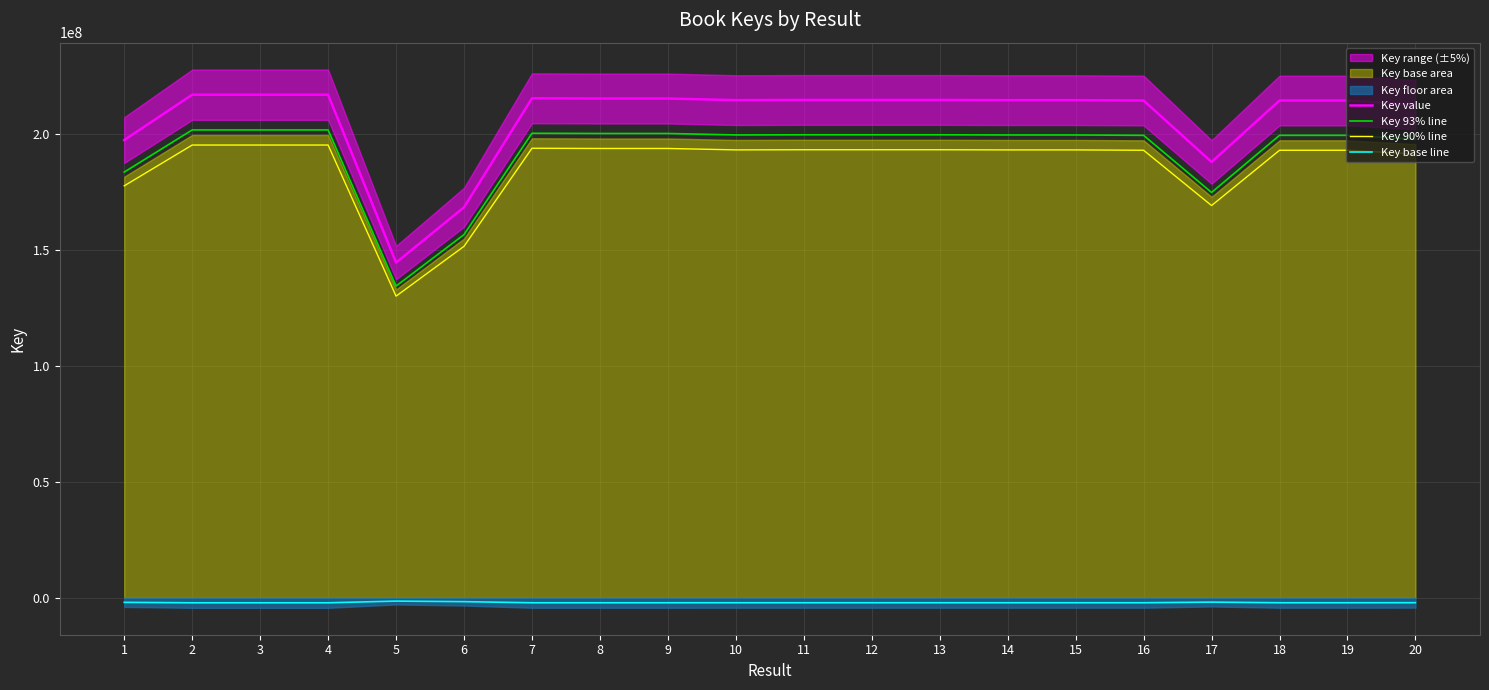

True or false: Key 93% line and Key value intersect in this chart.

False